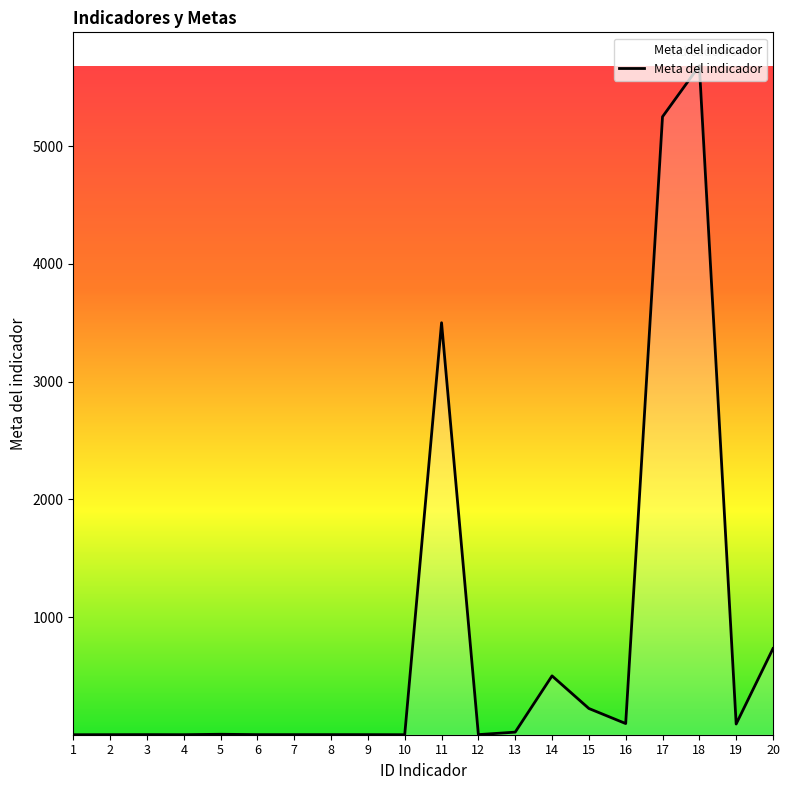

What is the approximate value at 12?

1.0